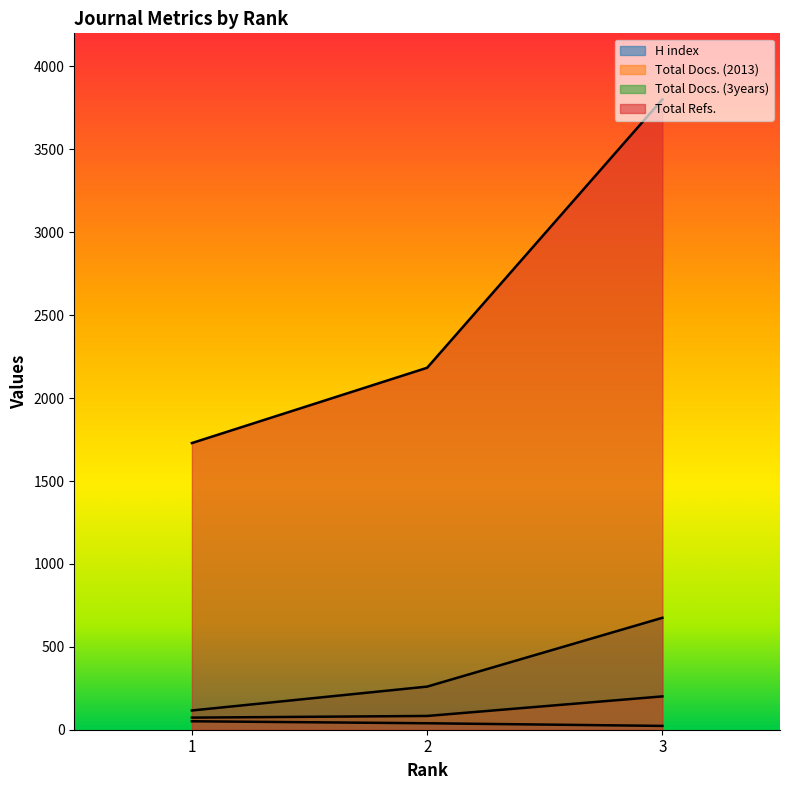

How many H index values are between 23 and 51?

3